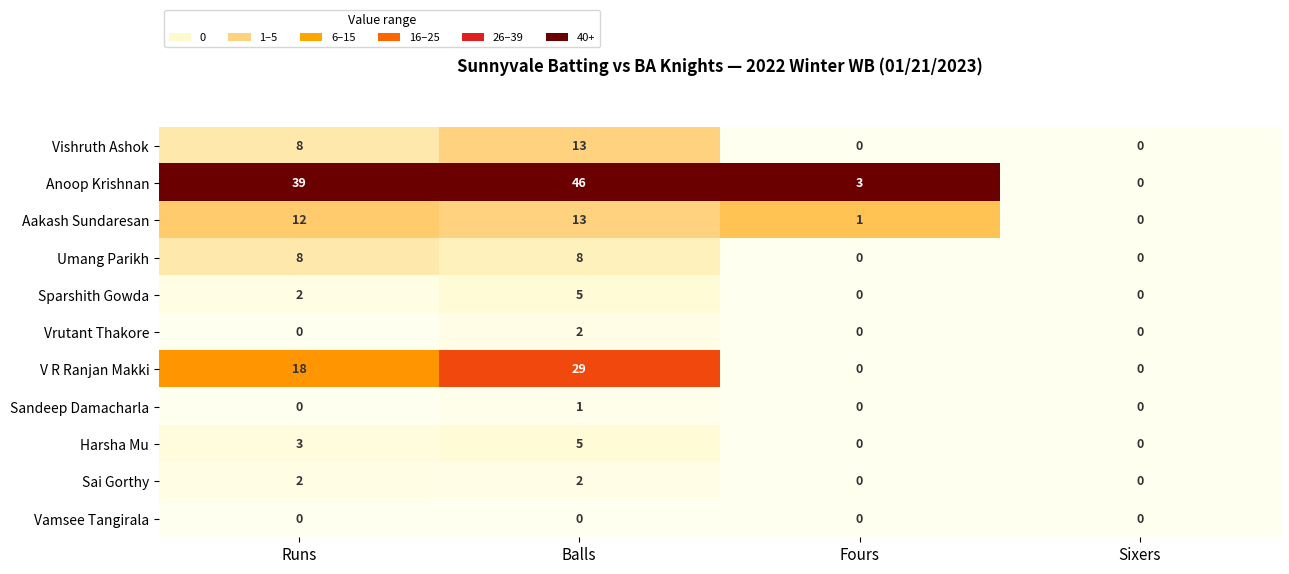

What is the difference between the highest and lowest values at Balls?

46